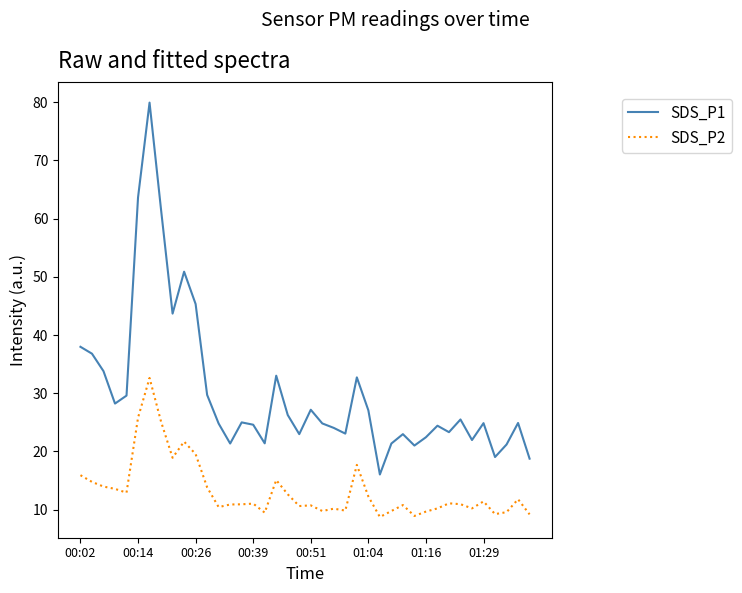

Which series has the largest total across all categories?

SDS_P1